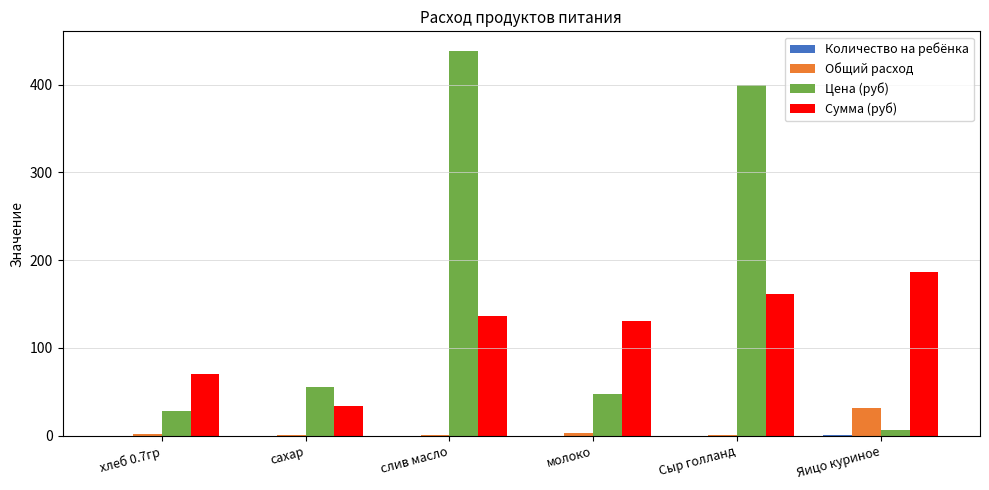

Which series has the largest total across all categories?

Цена (руб)